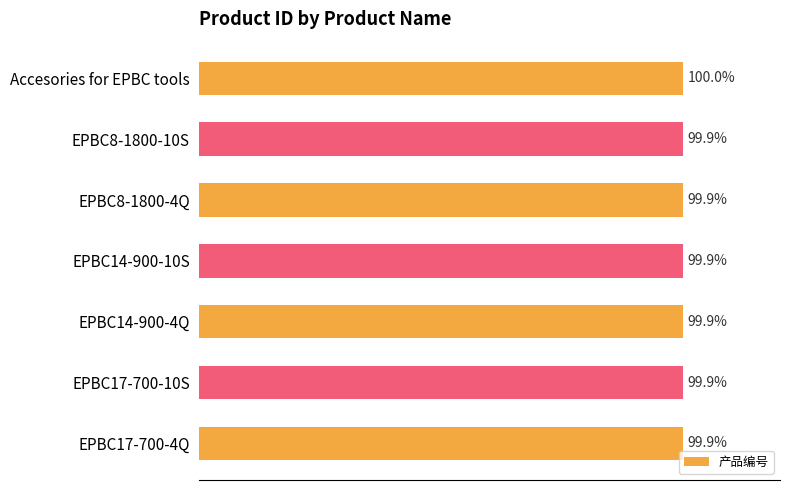

Does the chart contain any negative values?

No